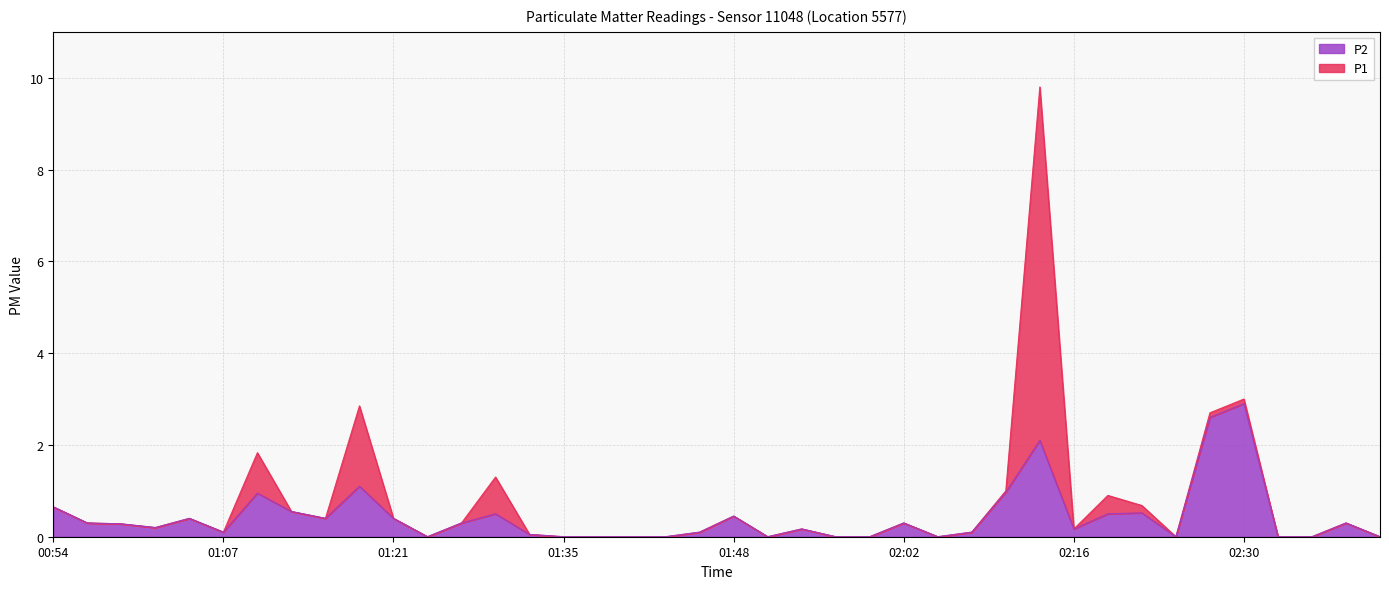

The value of P2 at 02:24 is 0.0. True or false?

True